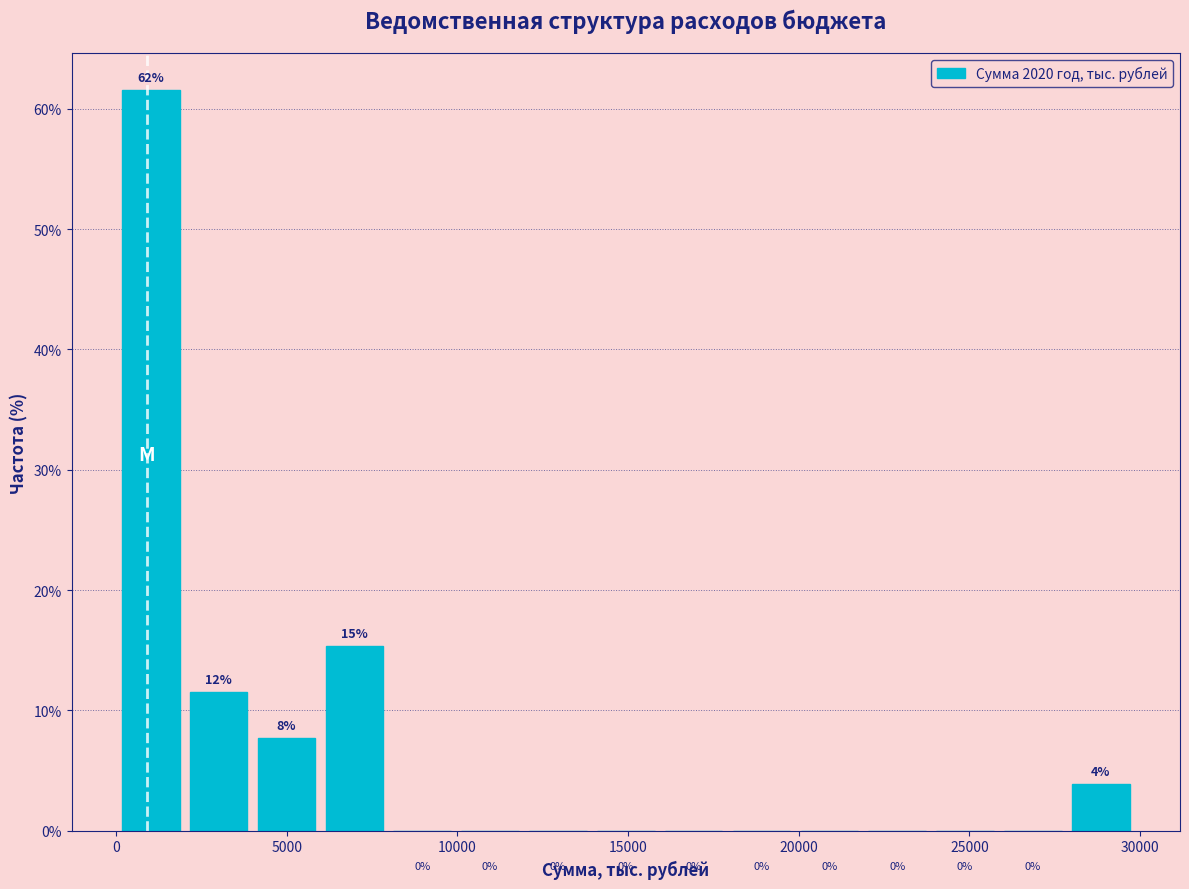

Around what value on the x-axis is the tallest bar? Give the approximate position of its centre, as read against the axis.

1000